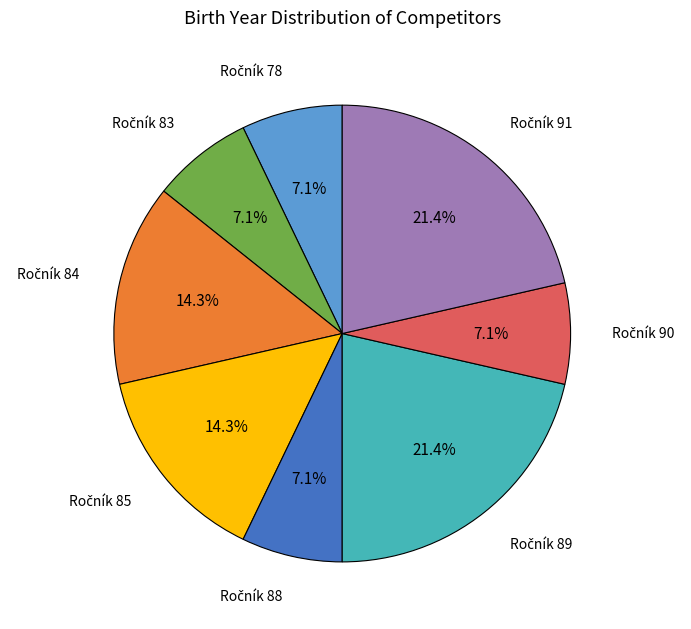

Does any single category account for the majority?

No